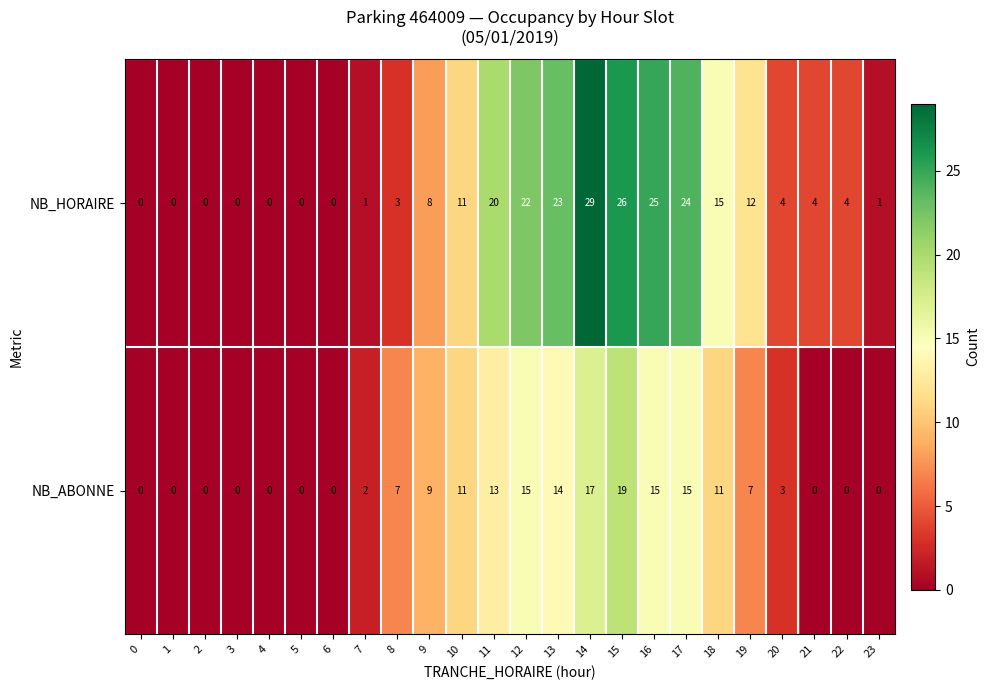

What is the difference between the maximum and minimum values in the NB_ABONNE series?

19